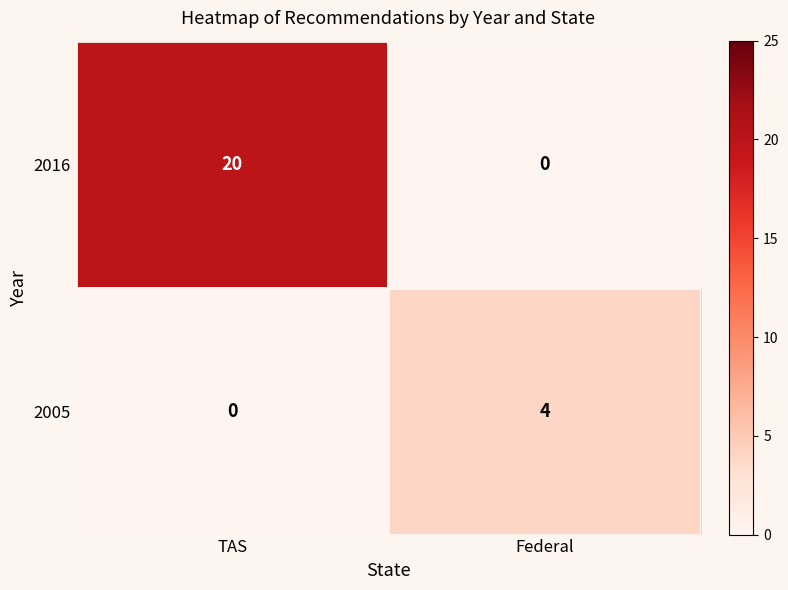

Between TAS and Federal, which series saw the biggest shift?

2016